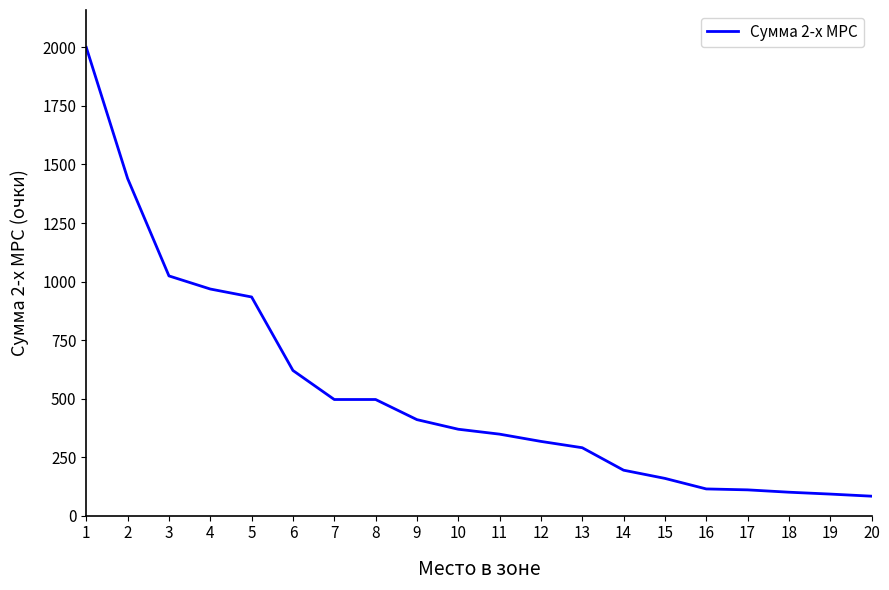

Is it true that the value at 8 is 496?

True